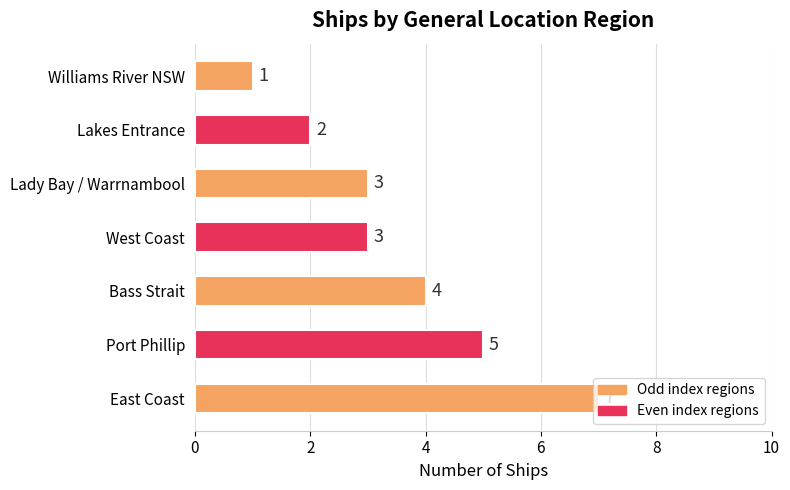

The chart shows a value of 7 at East Coast. True or false?

True